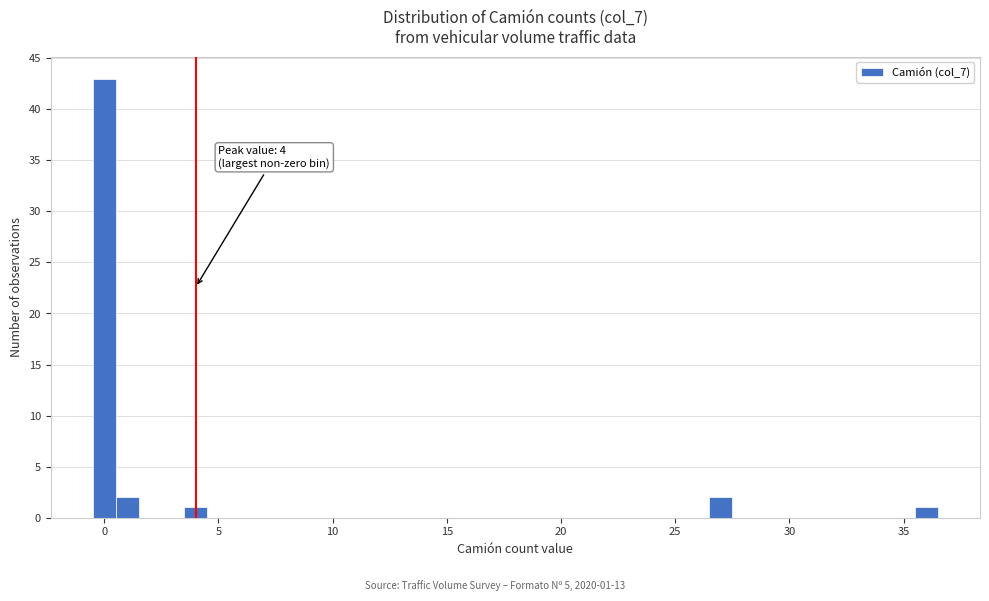

Read against the x-axis, roughly where is the centre of the tallest bar?

0.0